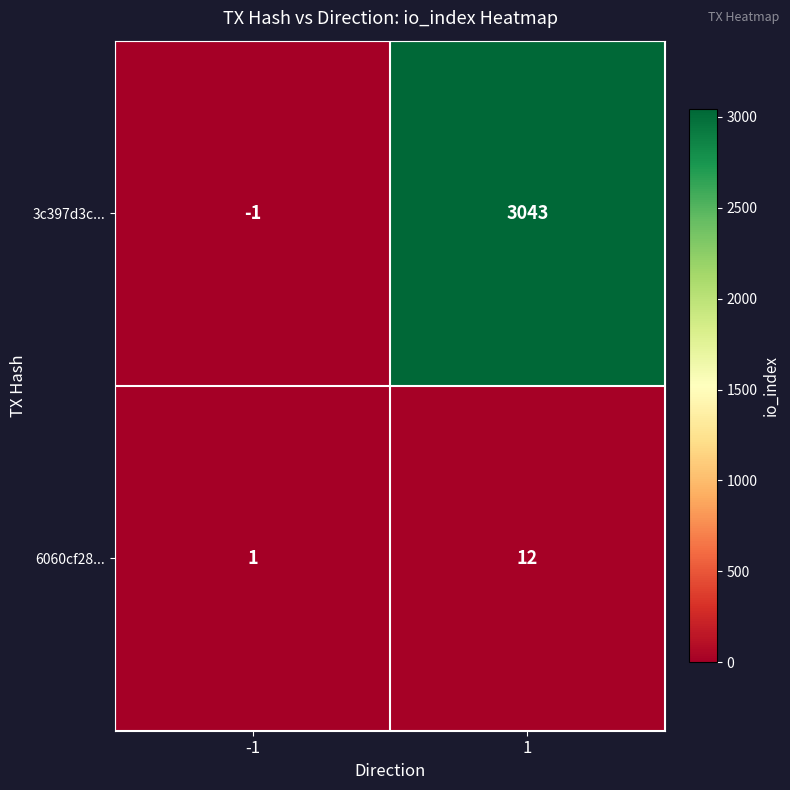

Which series has the largest total across all categories?

3c397d3c...